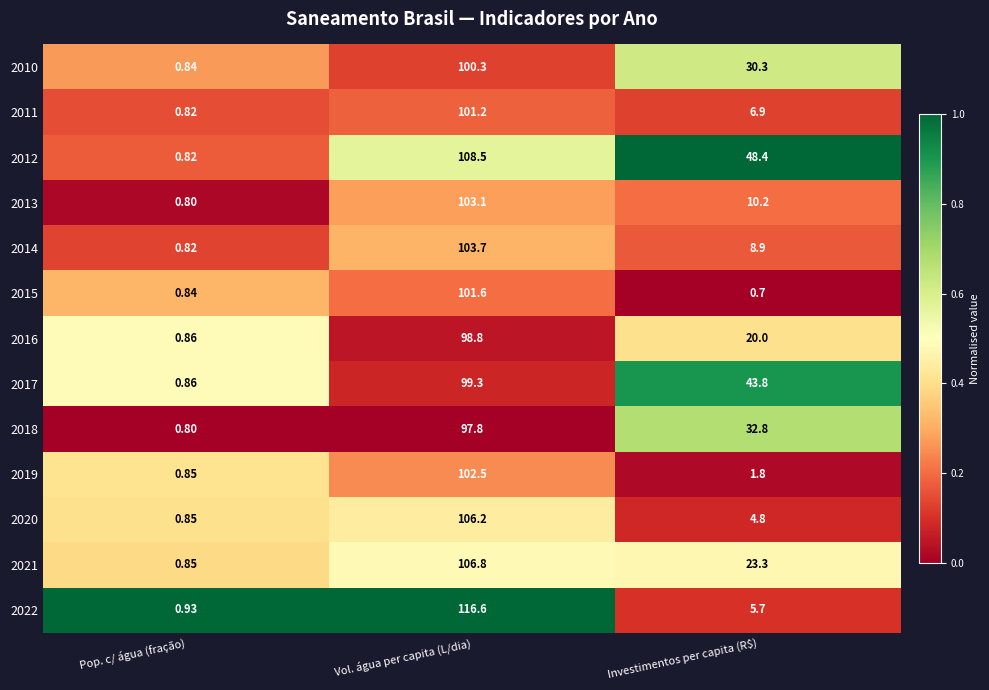

Is the value of 2018 at Pop. c/ água (fração) greater than the value of 2011 at Investimentos per capita (R$)?

No